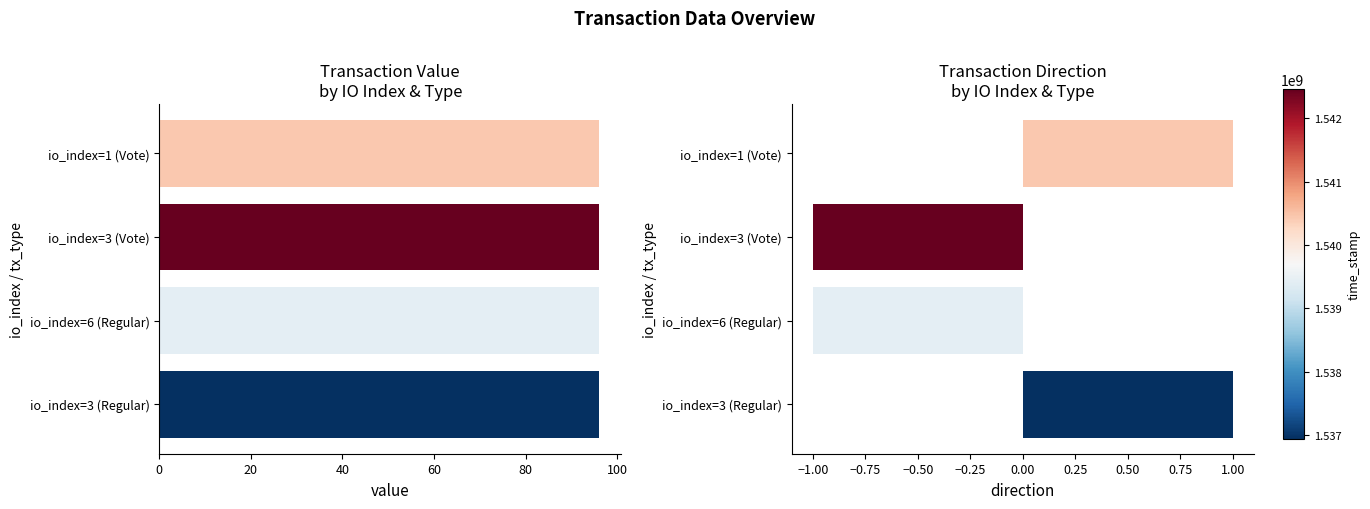

How many categories are shown in the chart?

4